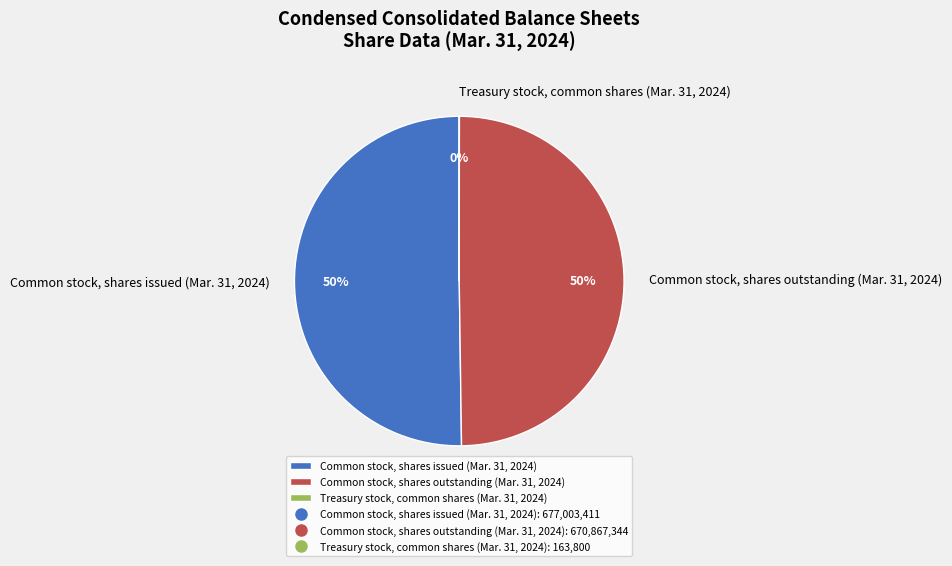

What percentage is the Common stock, shares outstanding (Mar. 31, 2024) slice, to the nearest percent?

50%